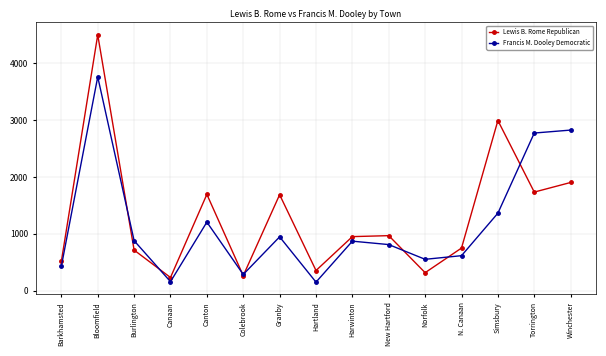

True or false: Francis M. Dooley Democratic has more than 0 interior local peaks.

True